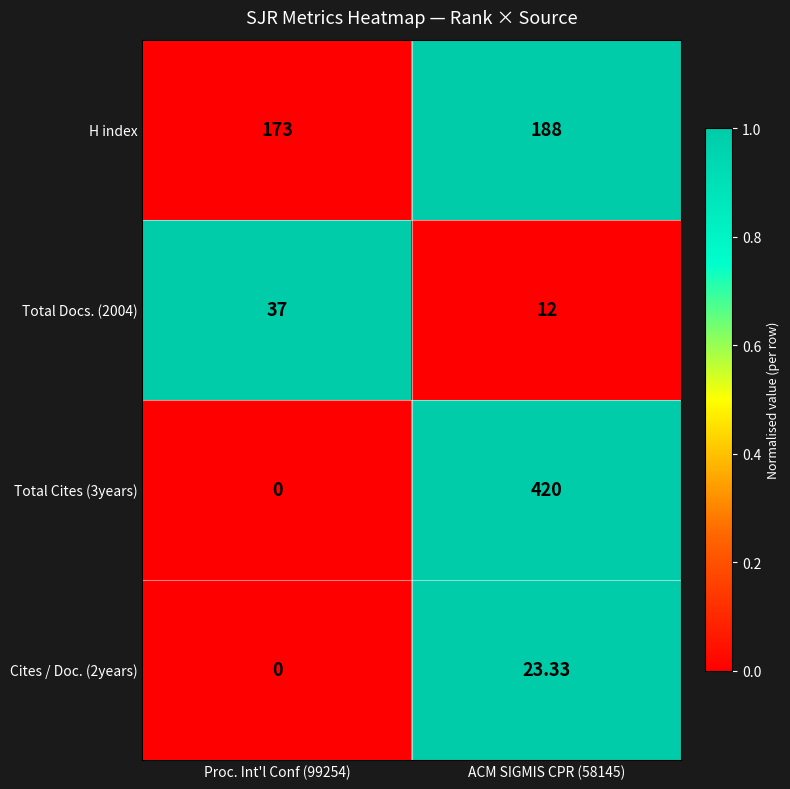

What is the spread (max minus min) of values at ACM SIGMIS CPR (58145)?

408.0